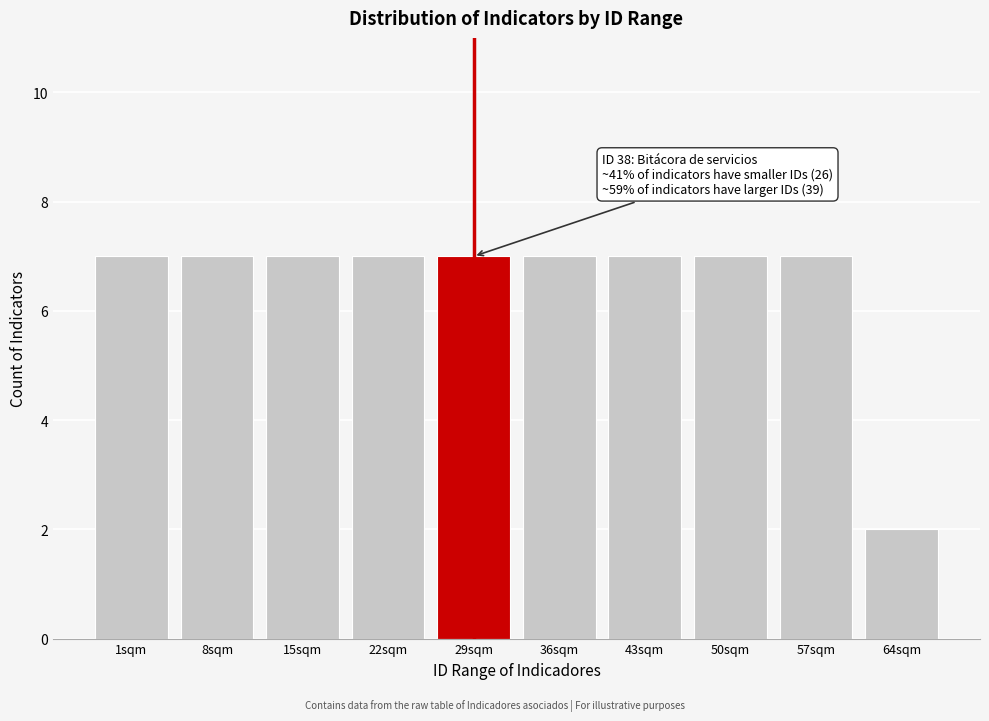

Reading left to right, extract all data points from this chart.

7	7	7	7	7	7	7	7	7	2